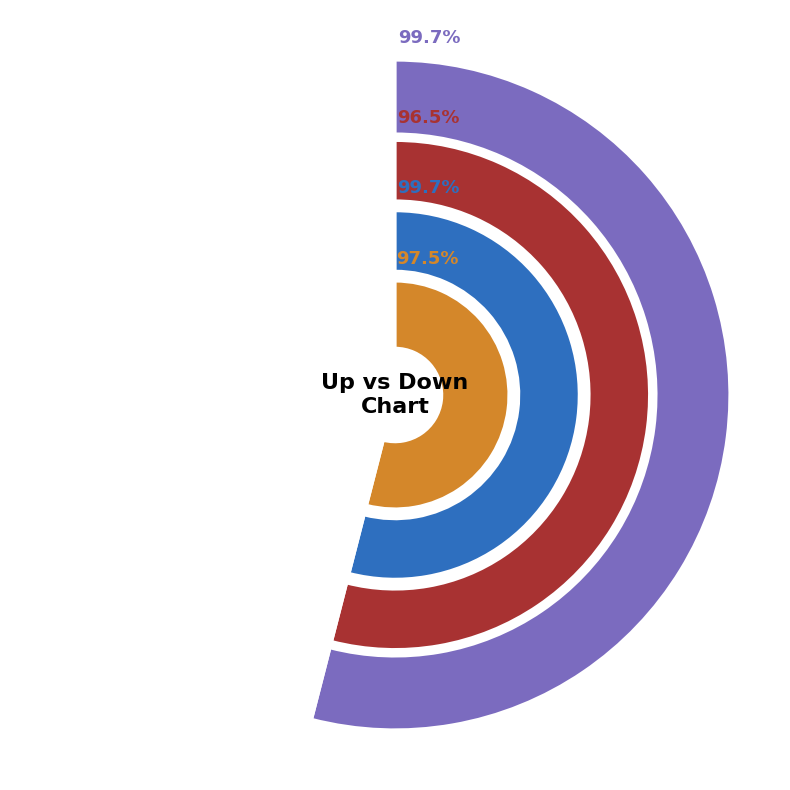

Does up represent more than half of the total?

Yes